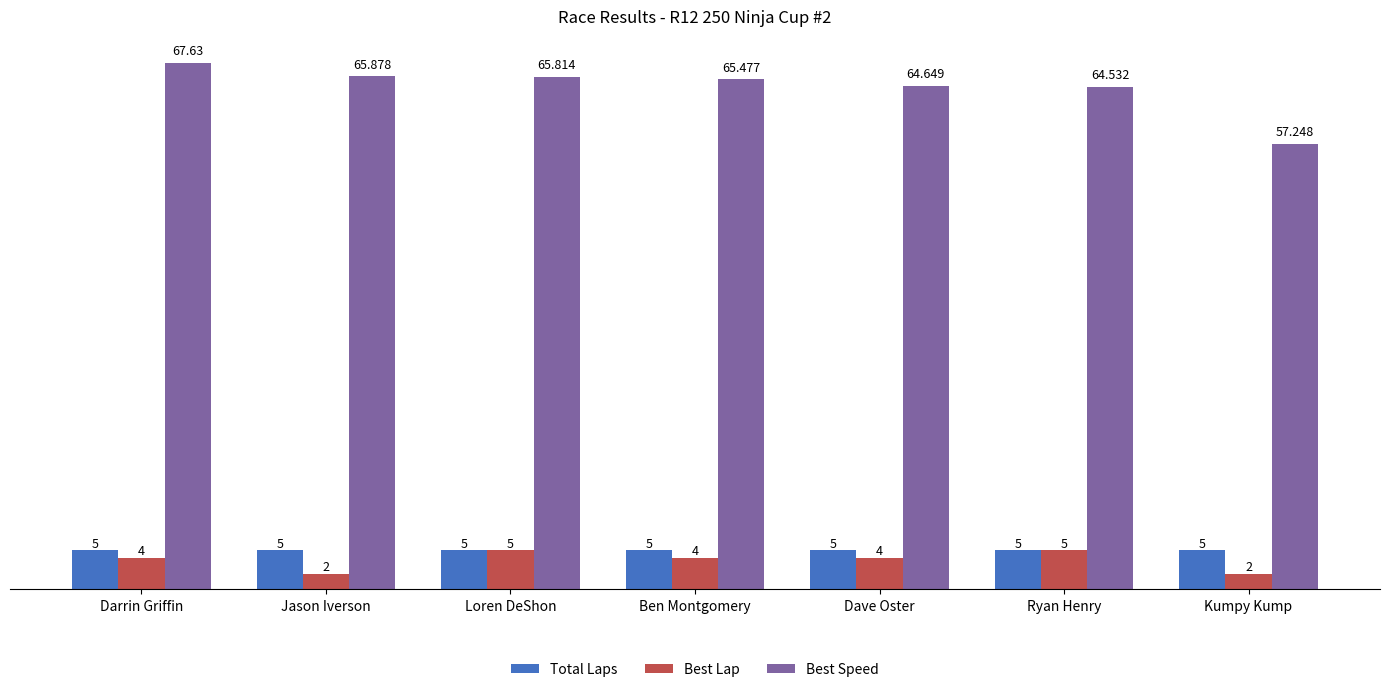

Reading right to left, transcribe all the data shown in this chart.

Total Laps: 5.0	5.0	5.0	5.0	5.0	5.0	5.0
Best Lap: 2.0	5.0	4.0	4.0	5.0	2.0	4.0
Best Speed: 57.2	64.5	64.6	65.5	65.8	65.9	67.6